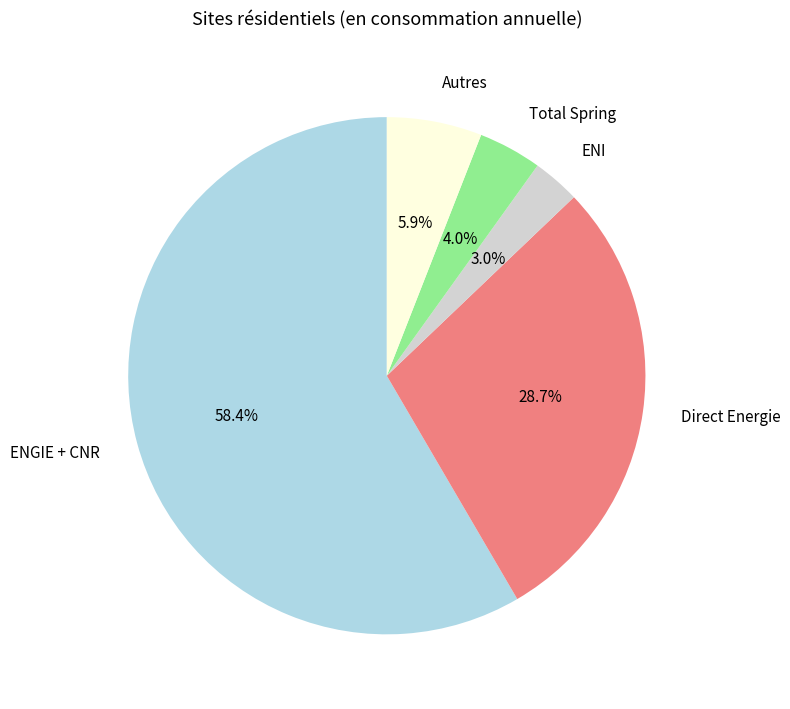

Which category has the biggest portion of the pie?

ENGIE + CNR